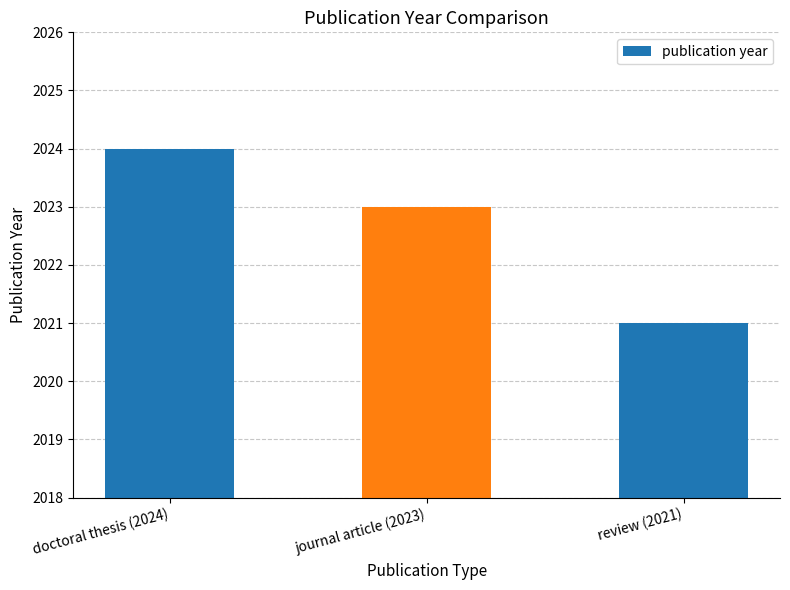

What is the smallest value displayed?

2021